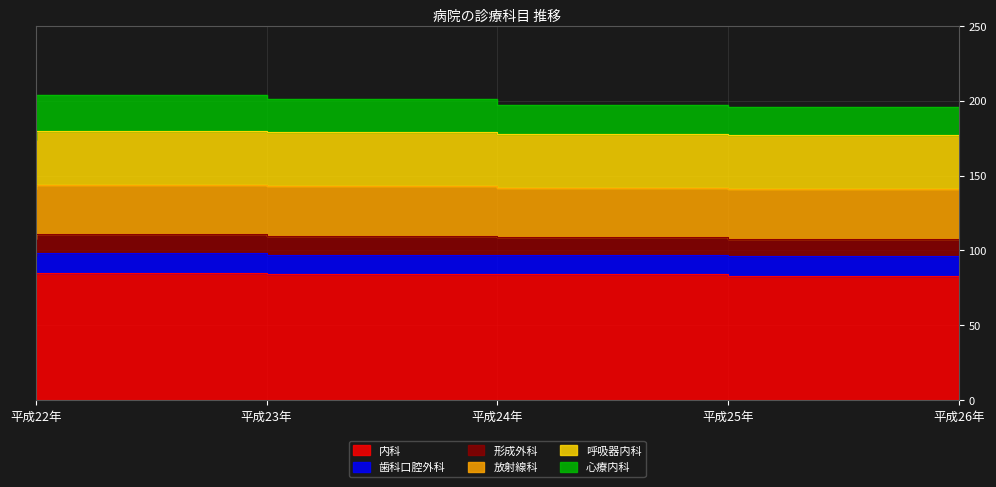

What is the spread (max minus min) of values at 平成25年?

72